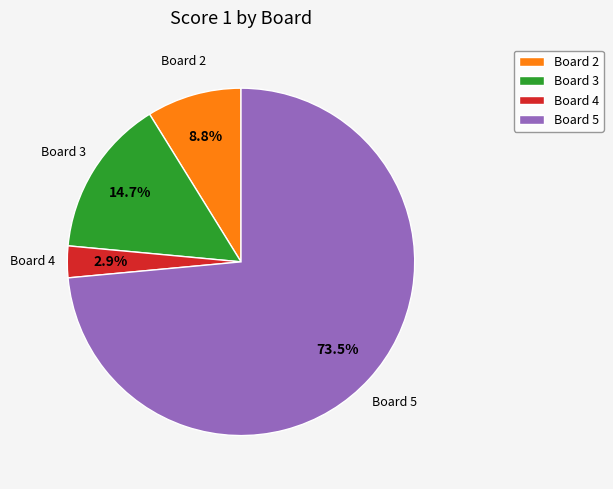

What percentage is NOT represented by Board 4?

97.1%